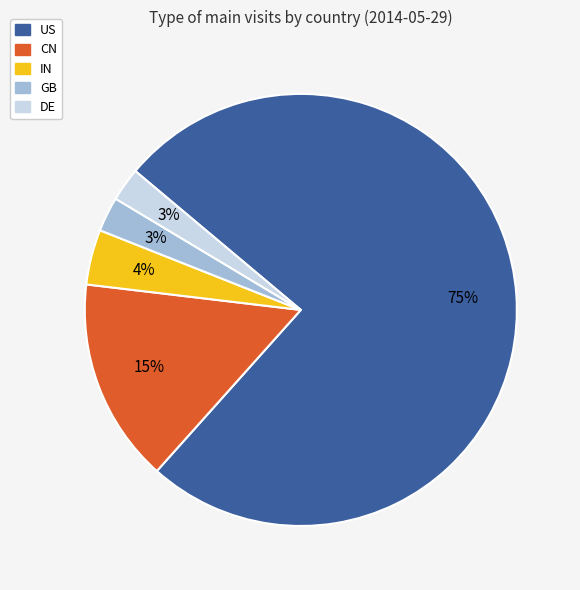

To the nearest percent, what is the difference between the IN and CN slice percentages?

11%